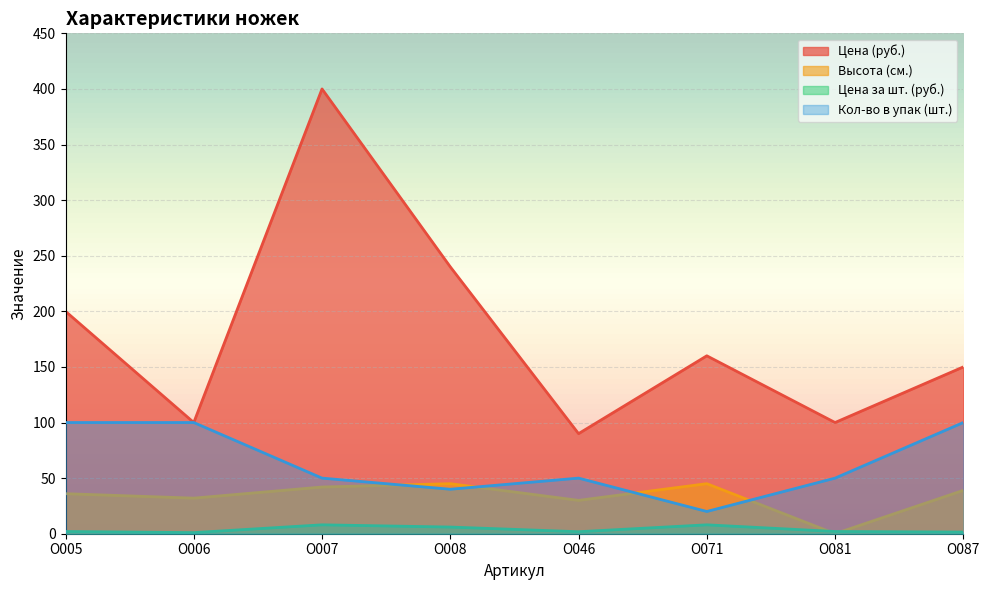

Is the value of Цена (руб.) at О007 greater than the value of Цена за шт. (руб.) at О005?

Yes